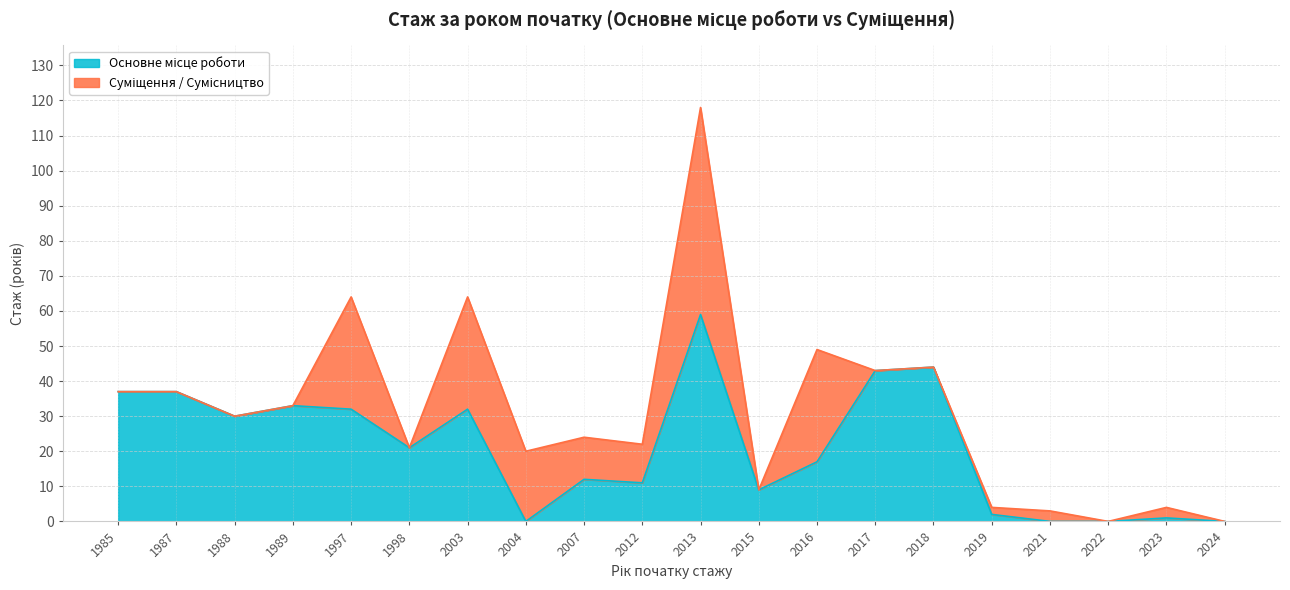

List the labels in order of value, largest first.

2013, 2018, 2017, 1985, 1987, 1989, 1997, 2003, 1988, 1998, 2016, 2007, 2012, 2015, 2019, 2023, 2004, 2021, 2022, 2024